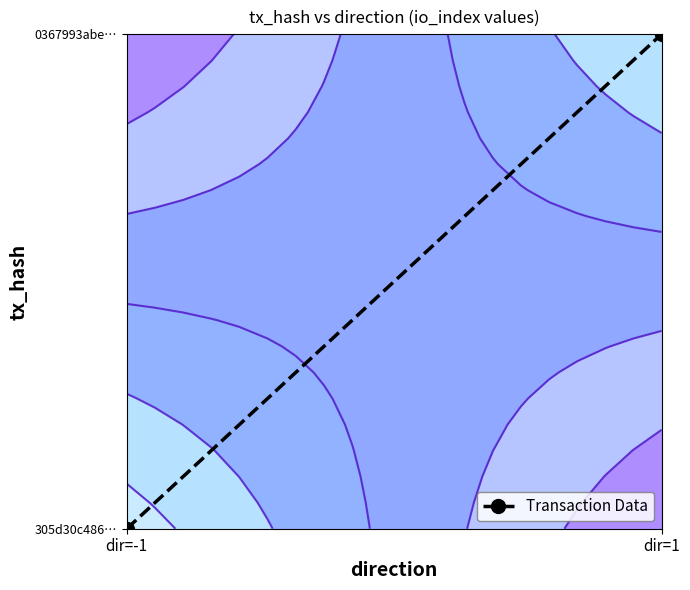

How many values are above zero?

1